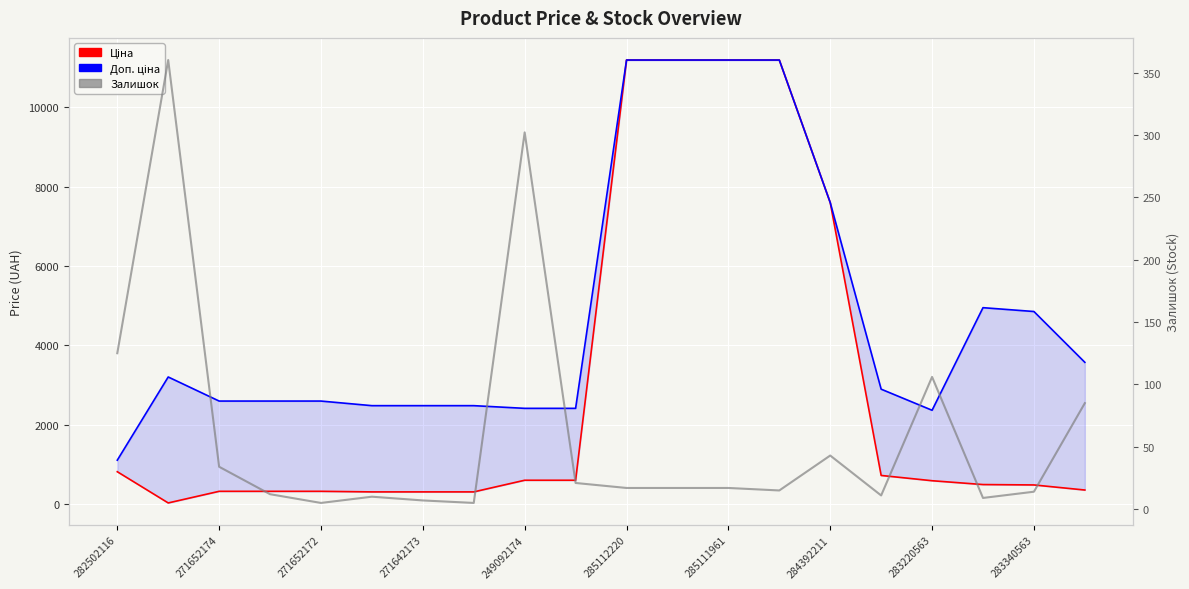

What is the minimum value for Ціна?

32.0